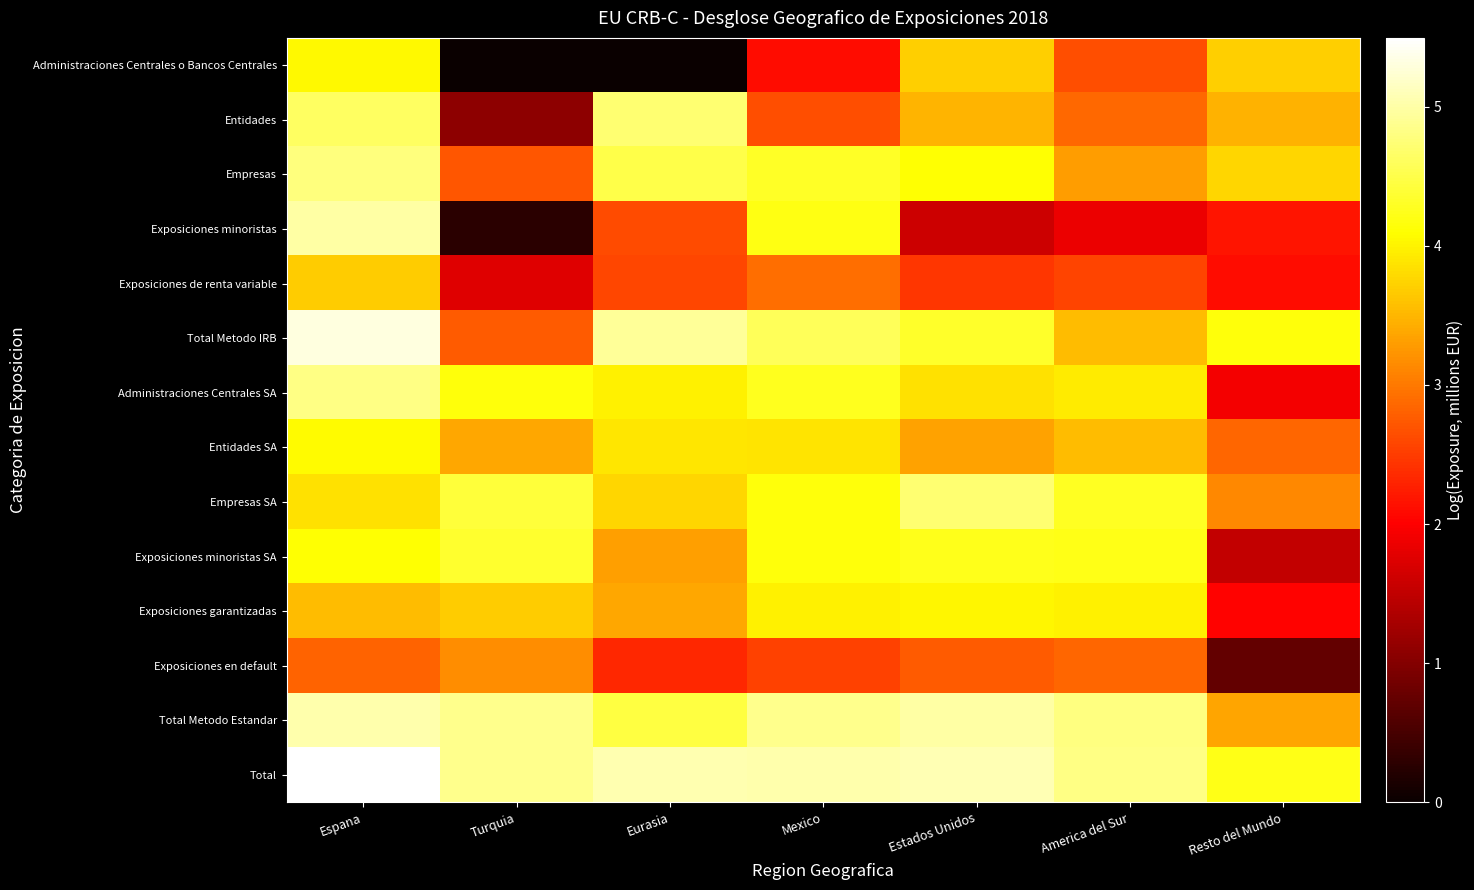

Reading left to right, transcribe all the data shown in this chart.

Administraciones Centrales o Bancos Centrales: Espana=4.0	Turquia=-1.7	Eurasia=-3.0	Mexico=2.1	Estados Unidos=3.7	America del Sur=2.7	Resto del Mundo=3.7
Entidades: Espana=4.6	Turquia=1.1	Eurasia=4.7	Mexico=2.7	Estados Unidos=3.5	America del Sur=2.9	Resto del Mundo=3.5
Empresas: Espana=4.8	Turquia=2.7	Eurasia=4.5	Mexico=4.3	Estados Unidos=4.1	America del Sur=3.3	Resto del Mundo=3.8
Exposiciones minoristas: Espana=5.0	Turquia=0.3	Eurasia=2.6	Mexico=4.2	Estados Unidos=1.6	America del Sur=1.9	Resto del Mundo=2.2
Exposiciones de renta variable: Espana=3.7	Turquia=1.7	Eurasia=2.6	Mexico=2.9	Estados Unidos=2.5	America del Sur=2.6	Resto del Mundo=2.1
Total Metodo IRB: Espana=5.3	Turquia=2.8	Eurasia=4.9	Mexico=4.6	Estados Unidos=4.3	America del Sur=3.6	Resto del Mundo=4.1
Administraciones Centrales SA: Espana=4.8	Turquia=4.2	Eurasia=4.0	Mexico=4.3	Estados Unidos=3.8	America del Sur=3.9	Resto del Mundo=1.9
Entidades SA: Espana=4.1	Turquia=3.4	Eurasia=3.9	Mexico=3.9	Estados Unidos=3.3	America del Sur=3.6	Resto del Mundo=2.8
Empresas SA: Espana=3.9	Turquia=4.4	Eurasia=3.8	Mexico=4.1	Estados Unidos=4.7	America del Sur=4.3	Resto del Mundo=3.1
Exposiciones minoristas SA: Espana=4.1	Turquia=4.3	Eurasia=3.3	Mexico=4.2	Estados Unidos=4.2	America del Sur=4.2	Resto del Mundo=1.5
Exposiciones garantizadas: Espana=3.6	Turquia=3.7	Eurasia=3.4	Mexico=4.0	Estados Unidos=4.0	America del Sur=4.0	Resto del Mundo=2.0
Exposiciones en default: Espana=2.8	Turquia=3.2	Eurasia=2.3	Mexico=2.5	Estados Unidos=2.8	America del Sur=2.8	Resto del Mundo=0.7
Total Metodo Estandar: Espana=5.0	Turquia=4.9	Eurasia=4.5	Mexico=4.9	Estados Unidos=5.0	America del Sur=4.8	Resto del Mundo=3.4
Total: Espana=5.5	Turquia=4.9	Eurasia=5.1	Mexico=5.0	Estados Unidos=5.1	America del Sur=4.8	Resto del Mundo=4.2